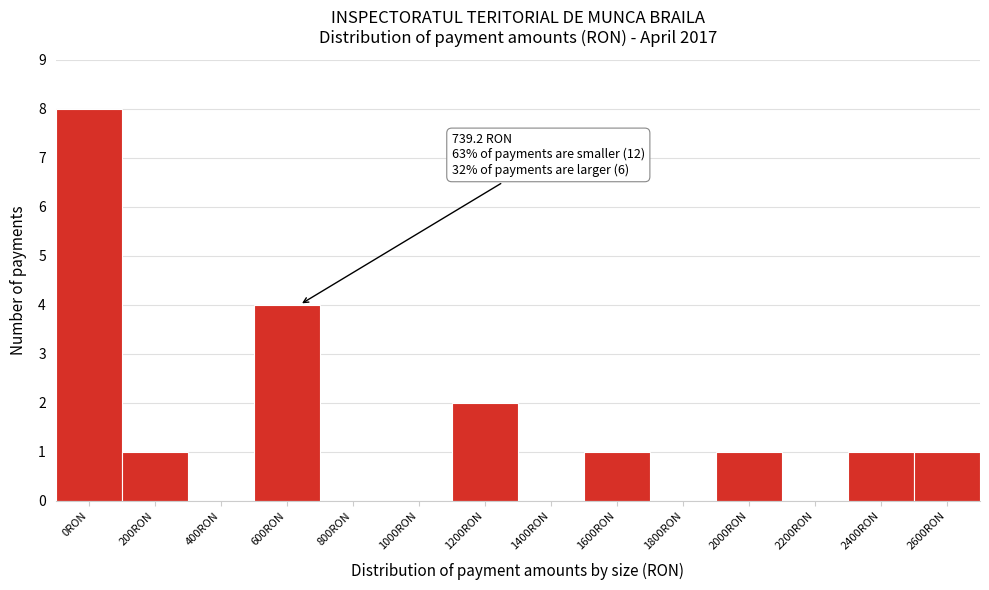

Reading right to left, transcribe all the data shown in this chart.

2600RON=1	2400RON=1	2200RON=0	2000RON=1	1800RON=0	1600RON=1	1400RON=0	1200RON=2	1000RON=0	800RON=0	600RON=4	400RON=0	200RON=1	0RON=8